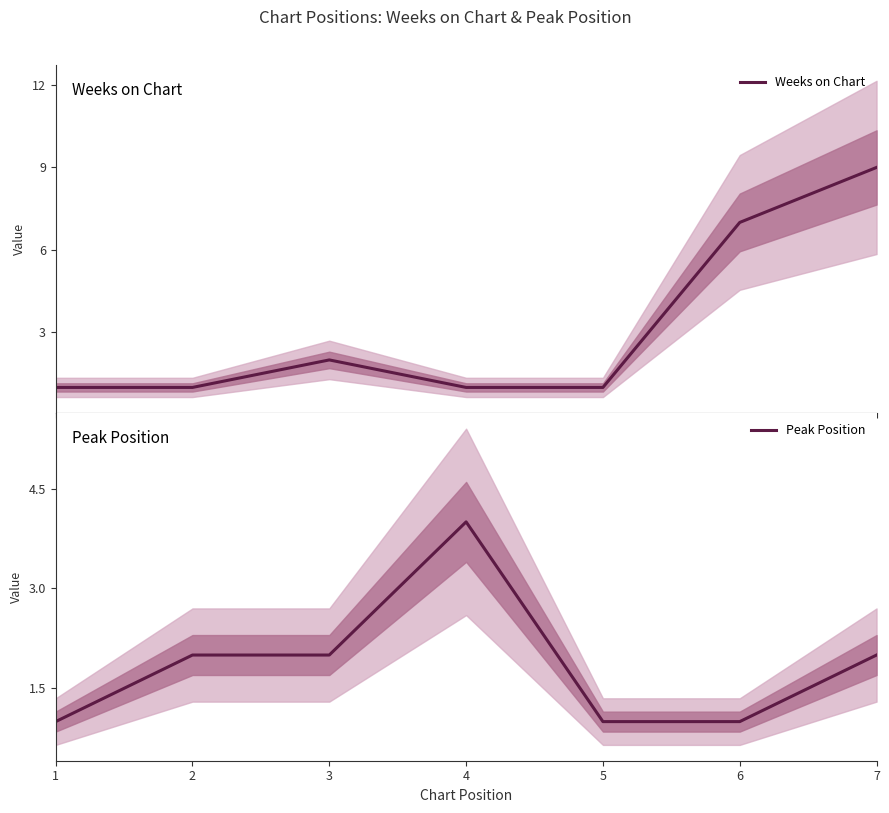

Which has a higher value, 3 or 4?

3